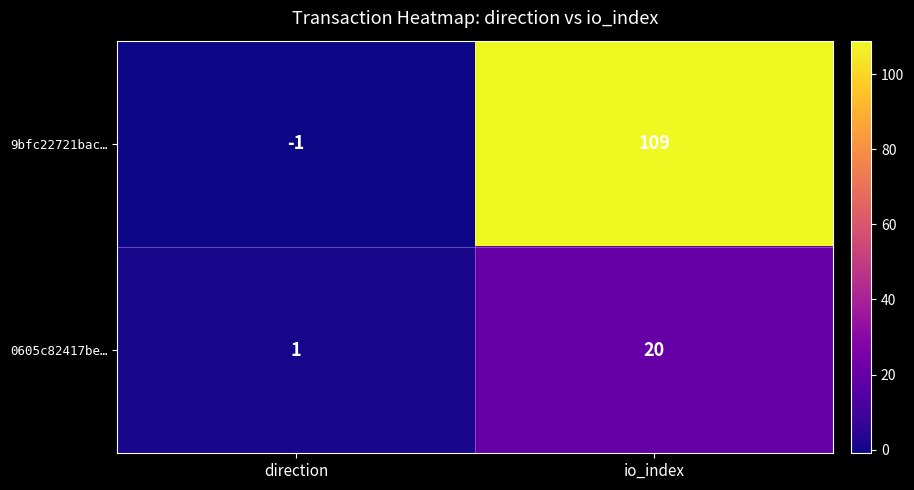

Count the number of categories in the chart.

2